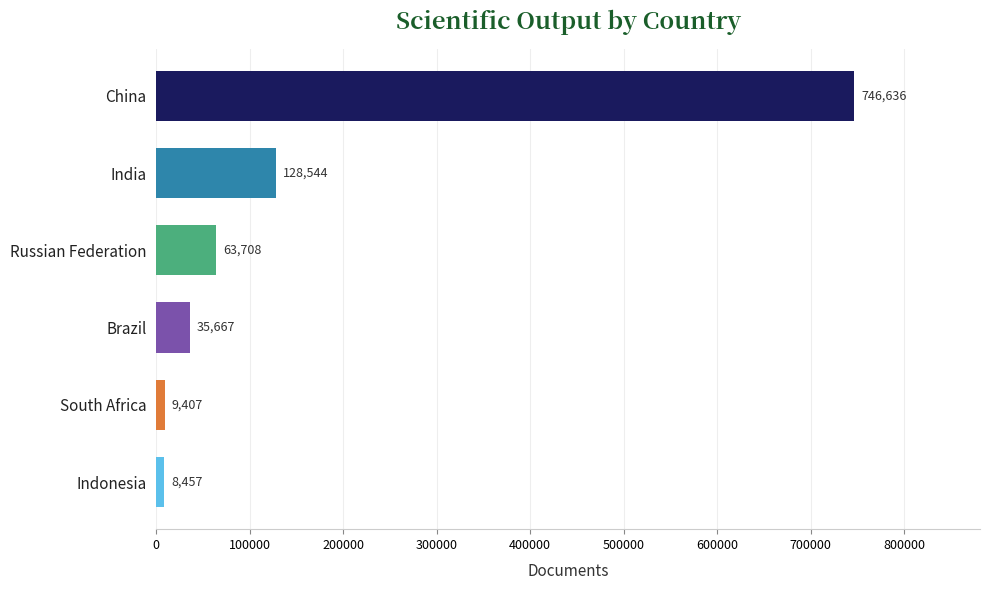

Reading top to bottom, transcribe all the data shown in this chart.

China=746636	India=128544	Russian Federation=63708	Brazil=35667	South Africa=9407	Indonesia=8457